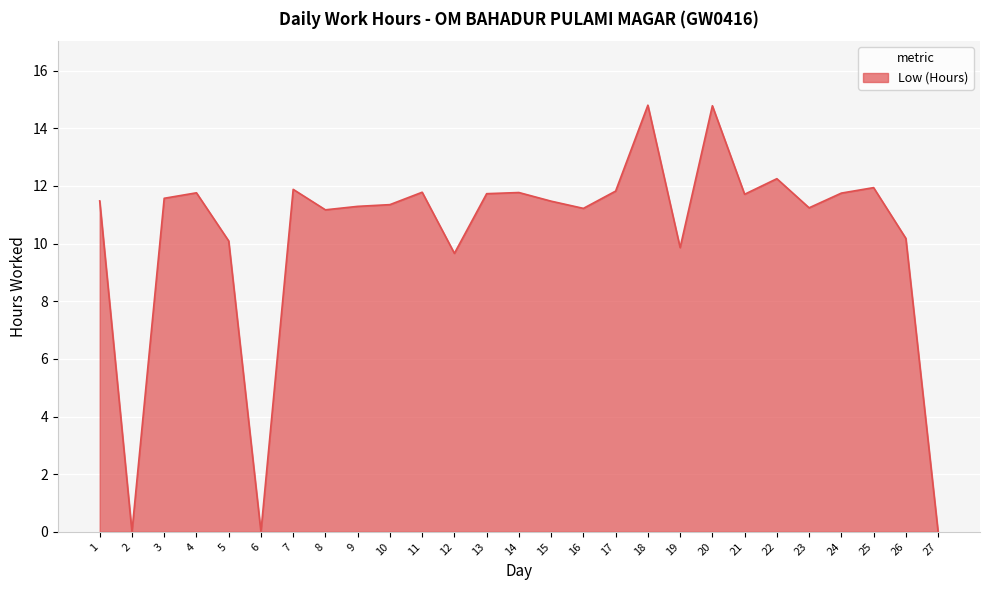

Which has a higher value, 6 or 22?

22